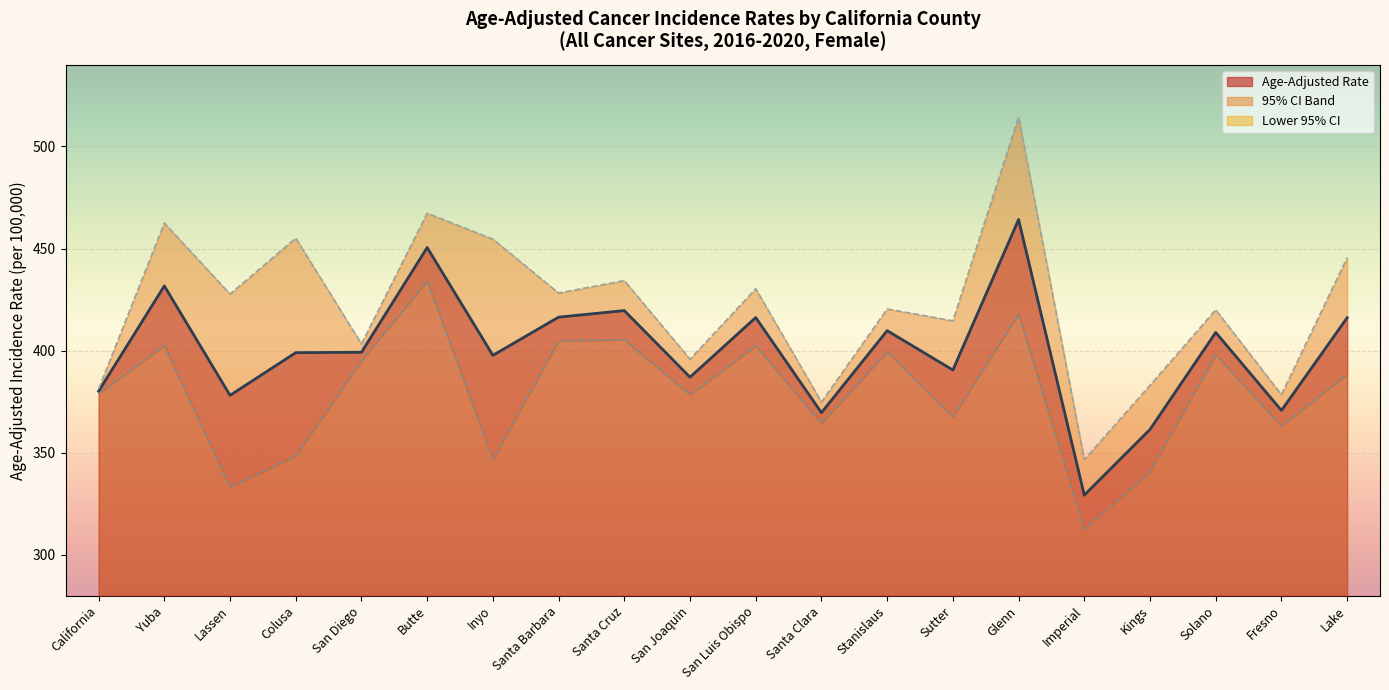

What is the value of the Upper 95% CI point at the 8th from the left?

428.2